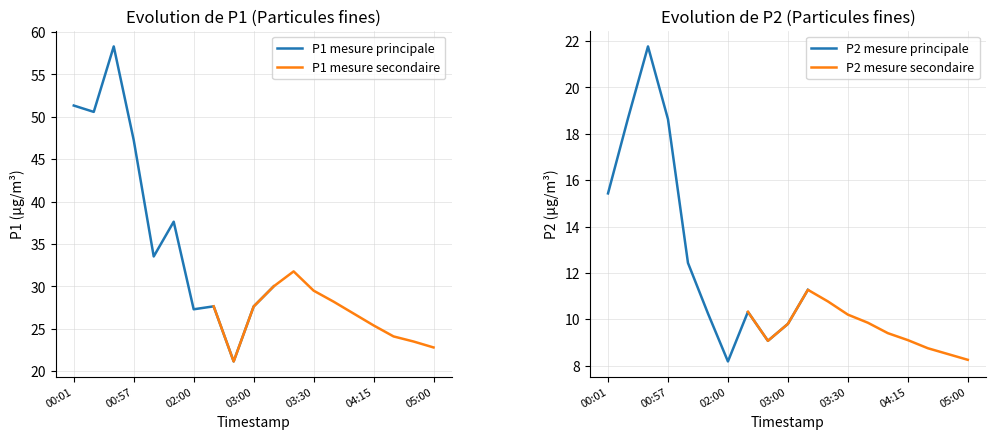

How many lines are shown in the chart?

2